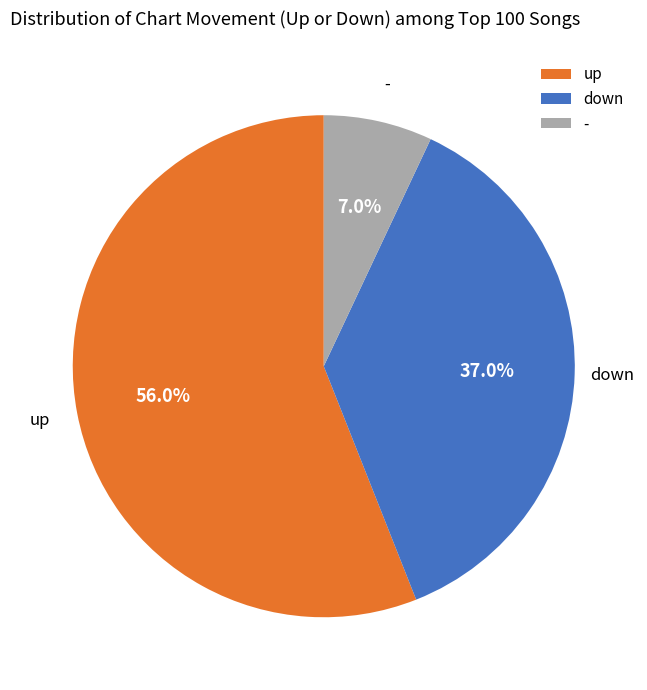

To the nearest percent, what is the average slice percentage?

33%